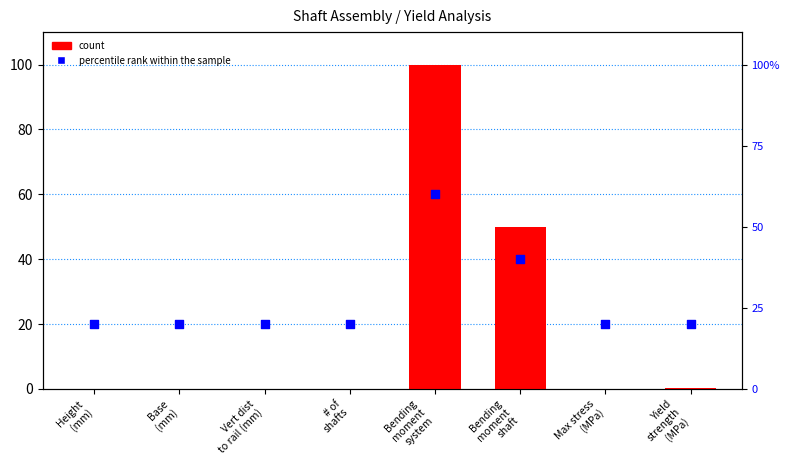

Which series has the largest total across all categories?

percentile rank within the sample